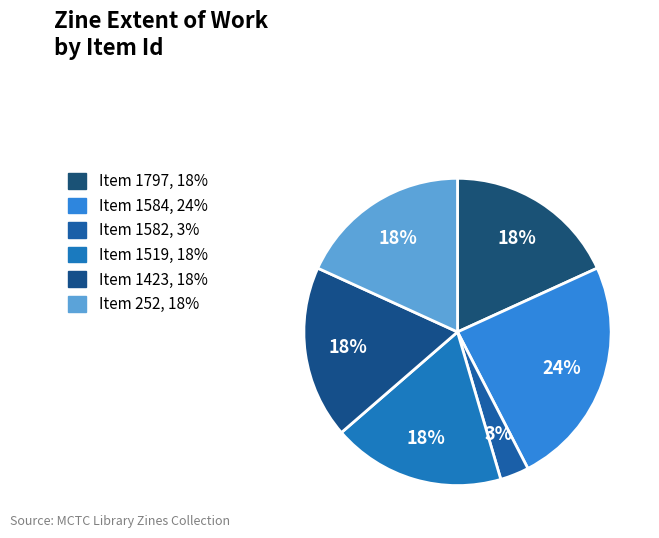

Rank the categories by value from highest to lowest.

1584, 1797, 1519, 1423, 252, 1582